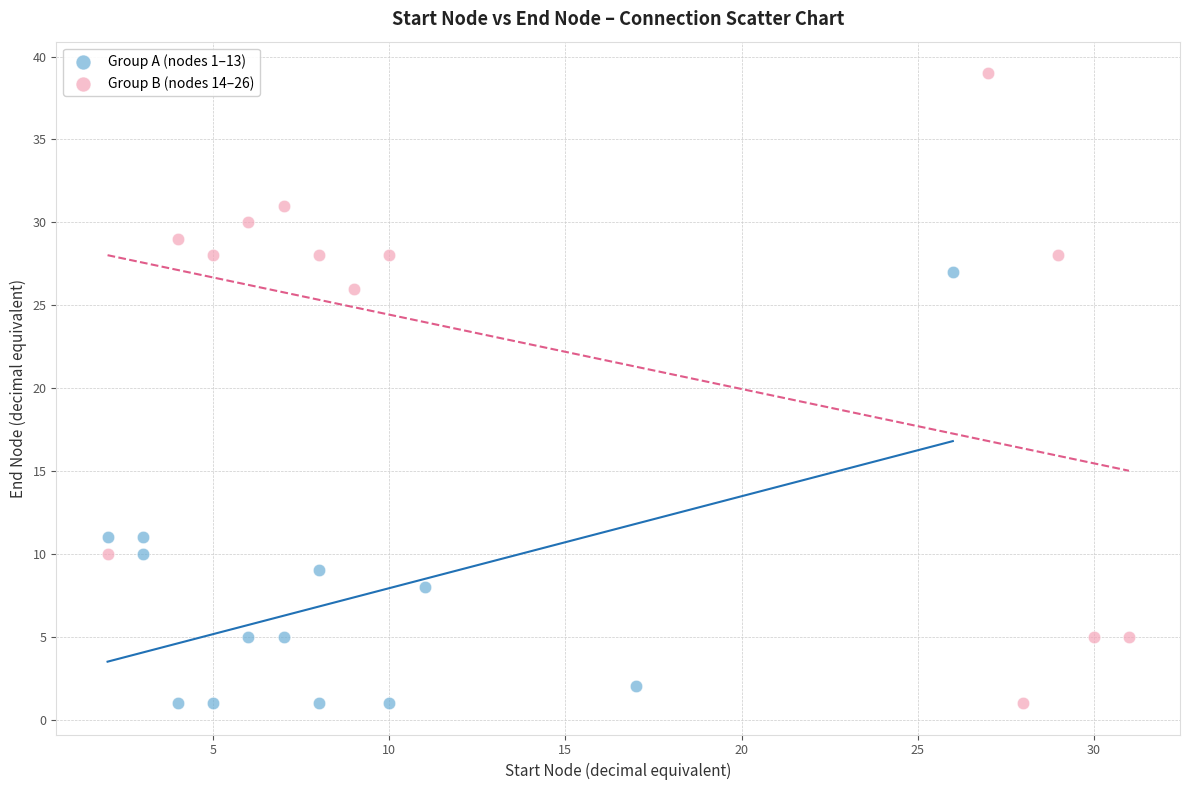

Which series contains the highest Y value?

Group B (nodes 14–26)